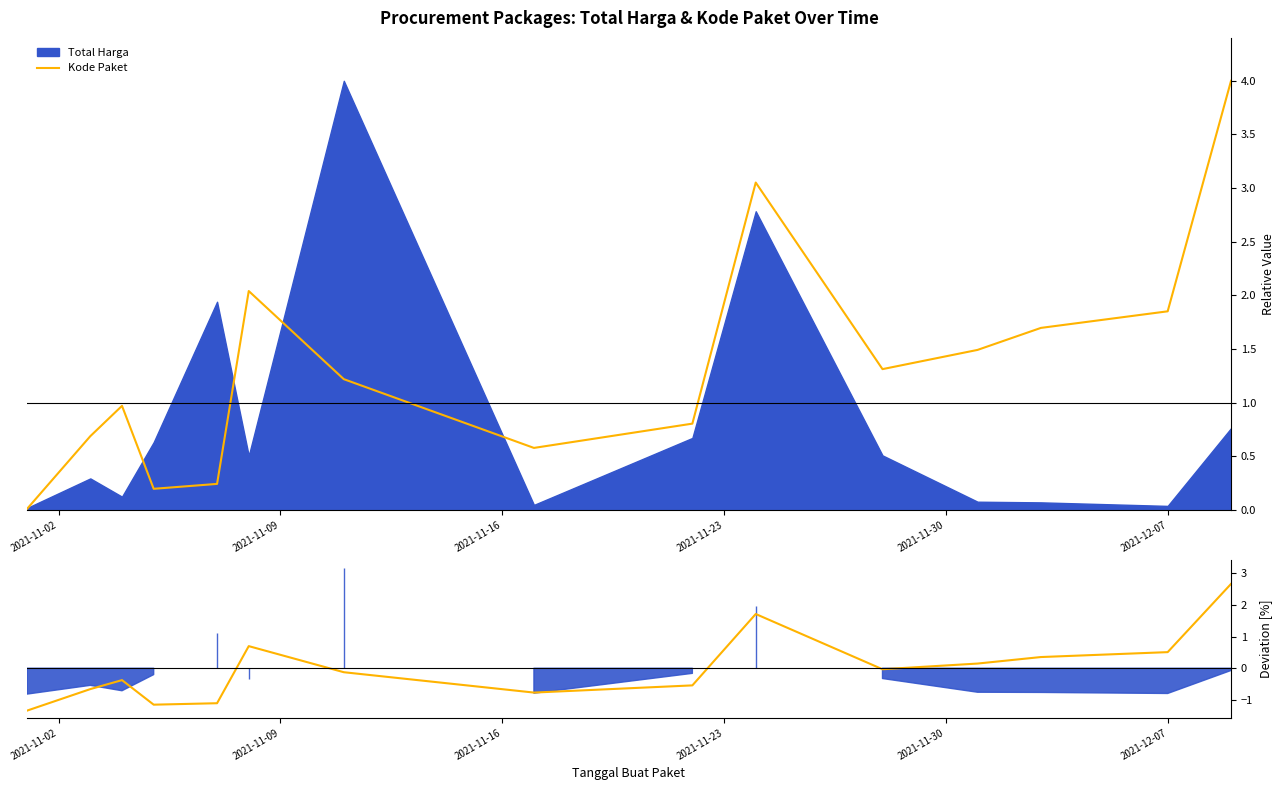

Reading right to left, extract all data points from this chart.

2.7	0.5	0.4	0.1	-0.0	1.7	-0.5	-0.8	-0.1	0.7	-1.1	-1.1	-0.4	-0.7	-1.3